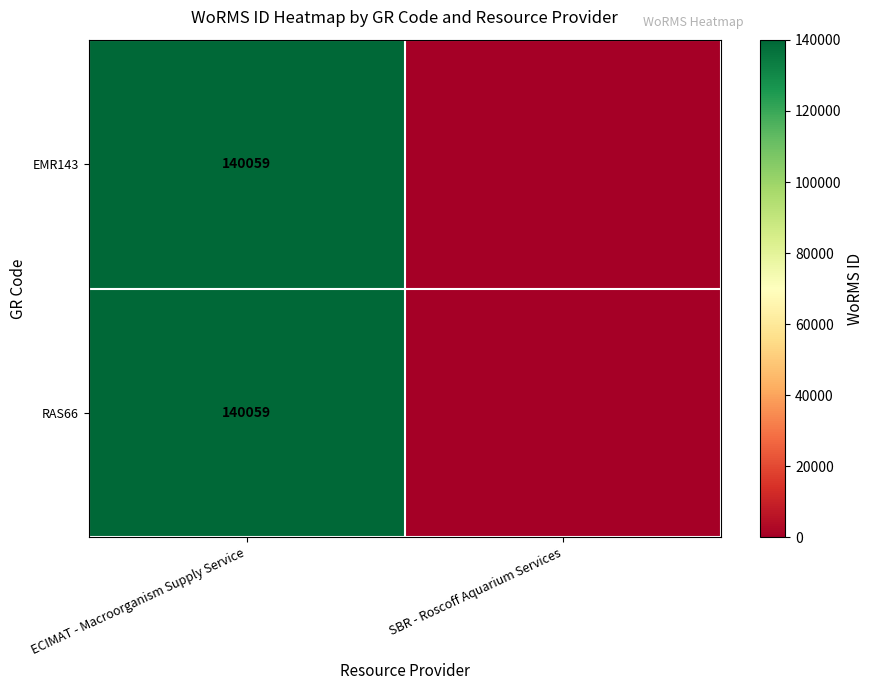

Is it true that RAS66 equals 74706 at ECIMAT - Macroorganism Supply Service?

False